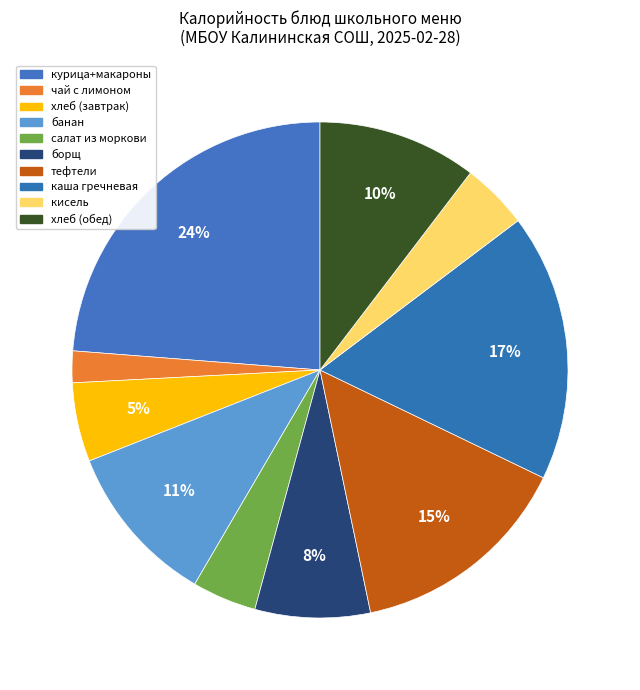

How many slices are in this pie chart?

10